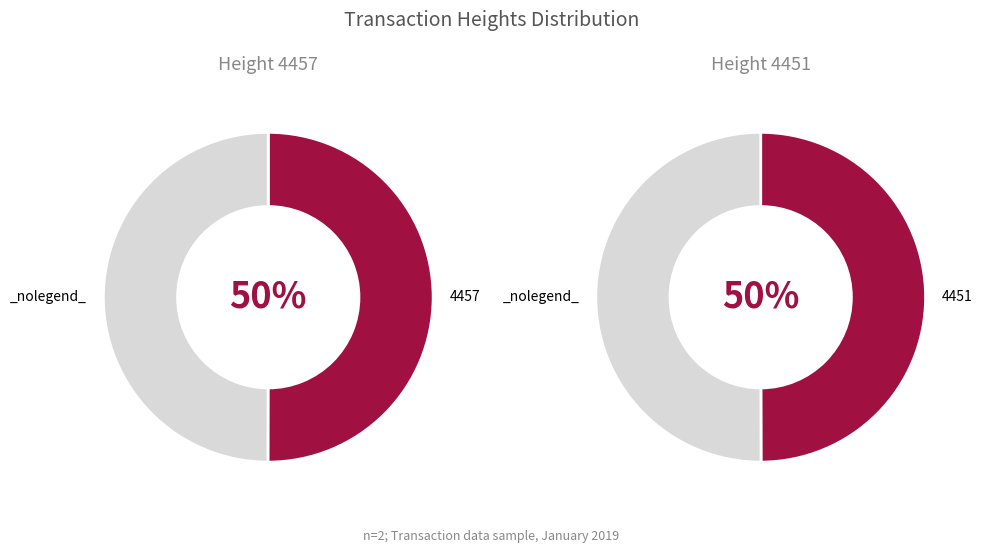

Which category accounts for the majority?

4457